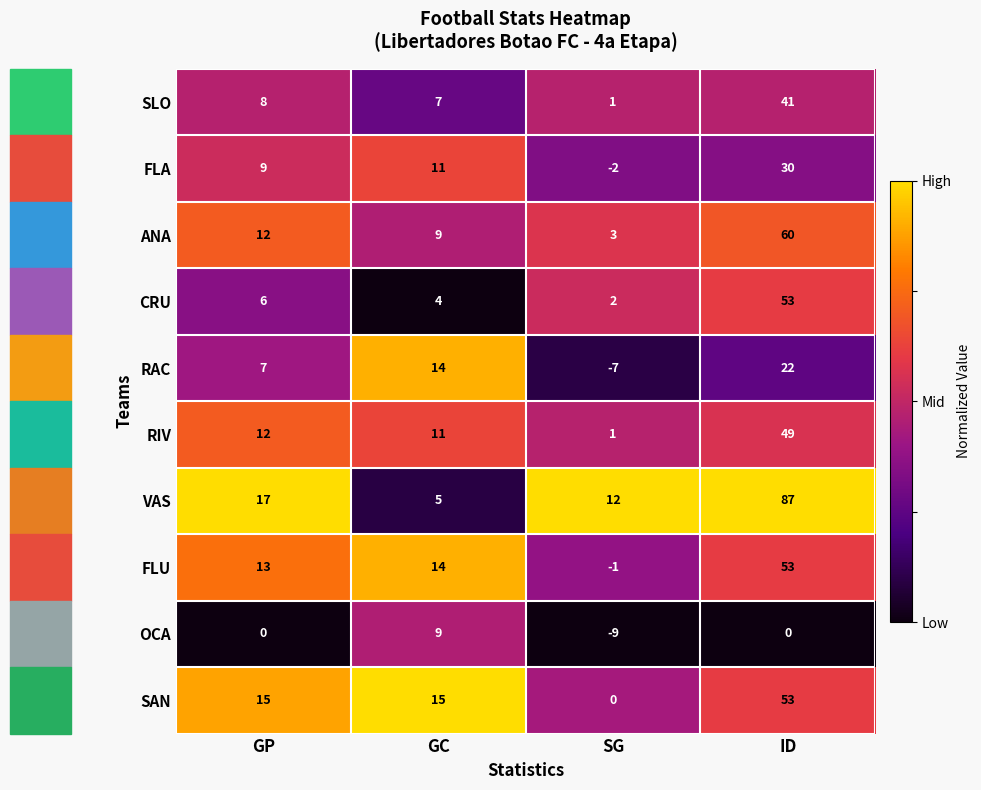

What value does the RIV series have at GP?

12